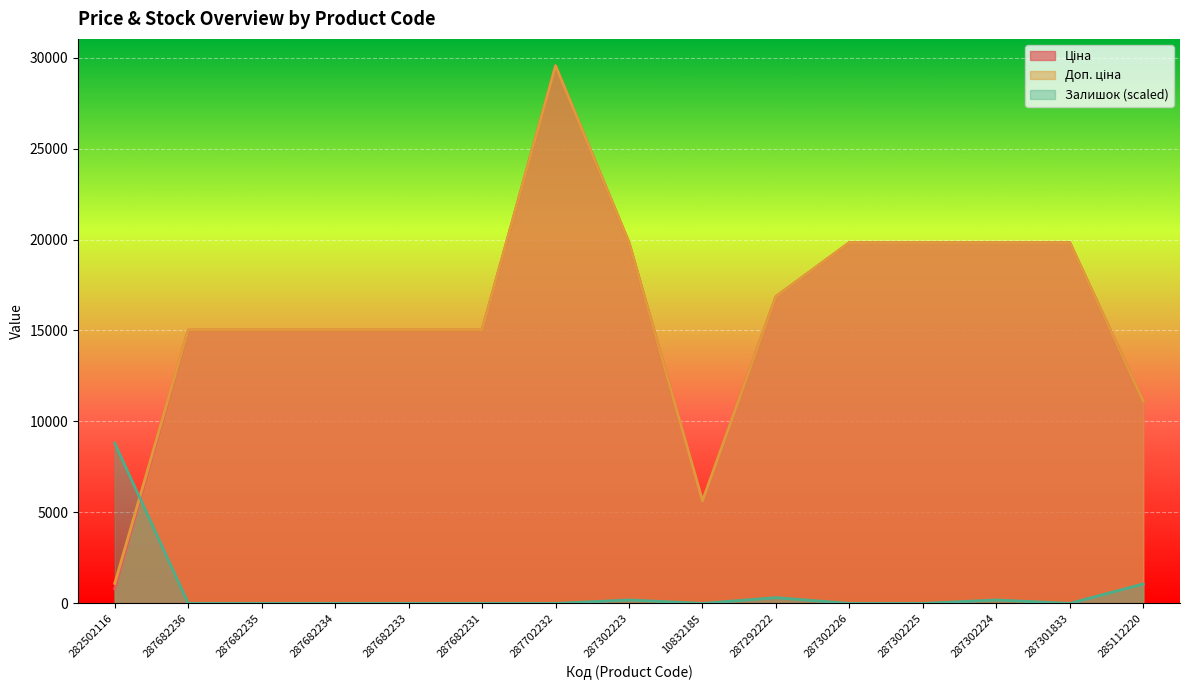

Which series has the widest spread of values?

Ціна